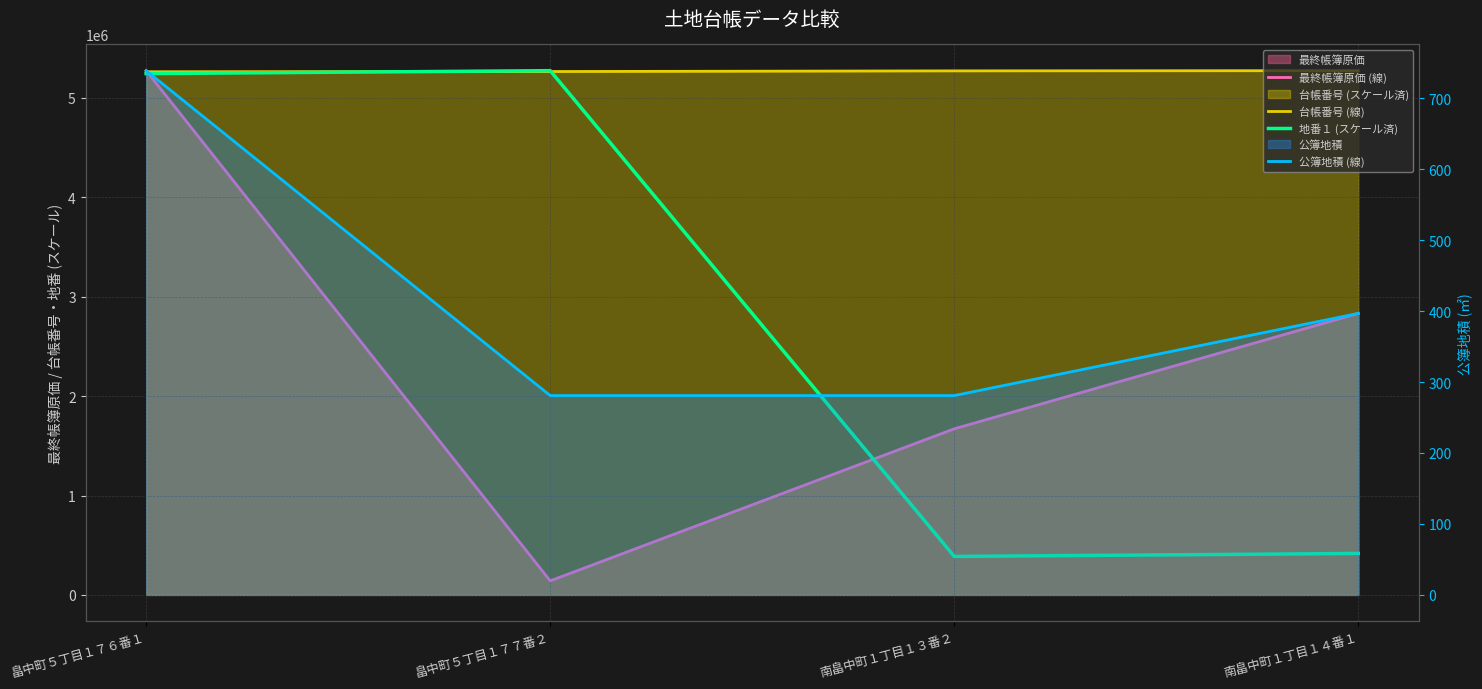

At which label does 最終帳簿原価 (線) reach its minimum?

畠中町５丁目１７７番２